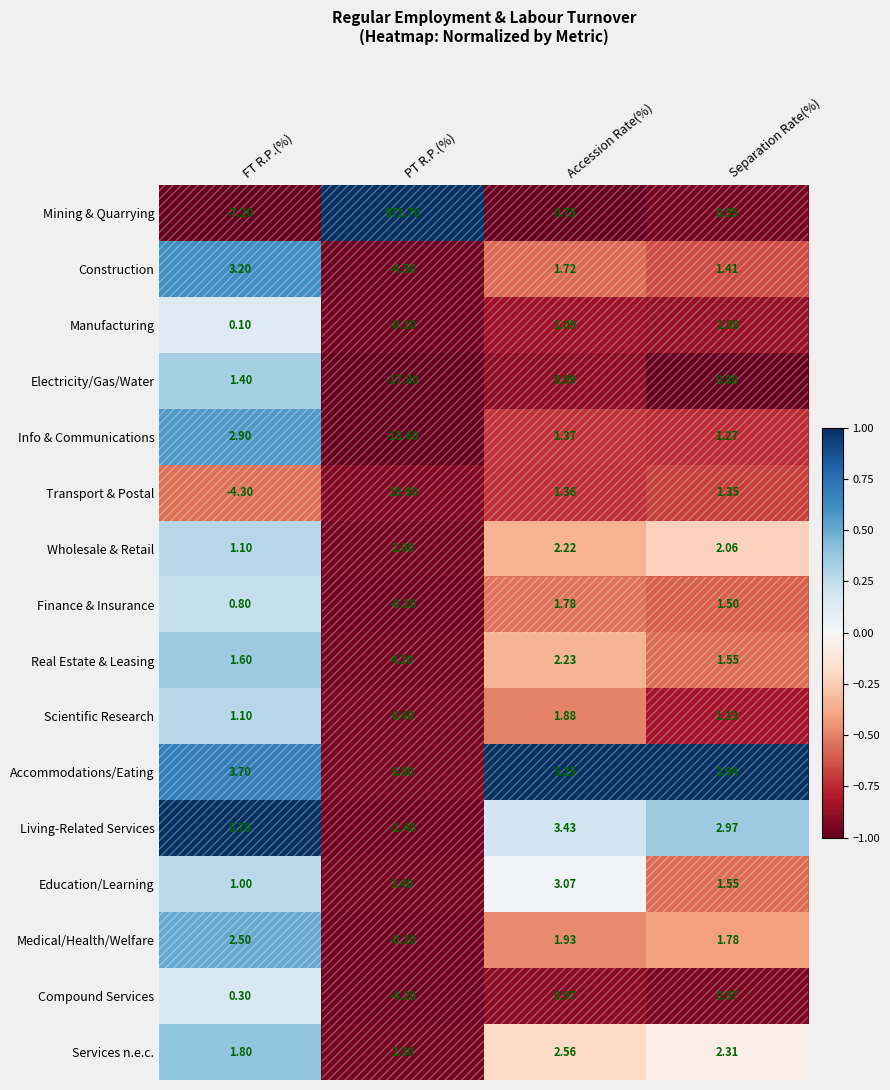

At which category does the chart reach its peak across all series?

PT R.P.(%)